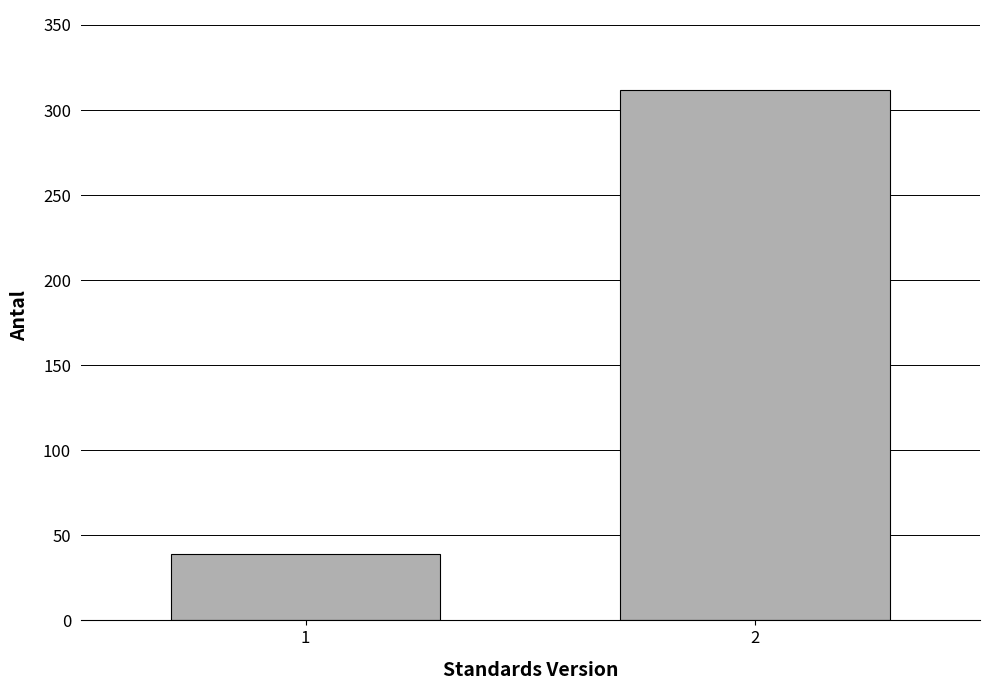

Reading left to right, transcribe all the data shown in this chart.

39	312